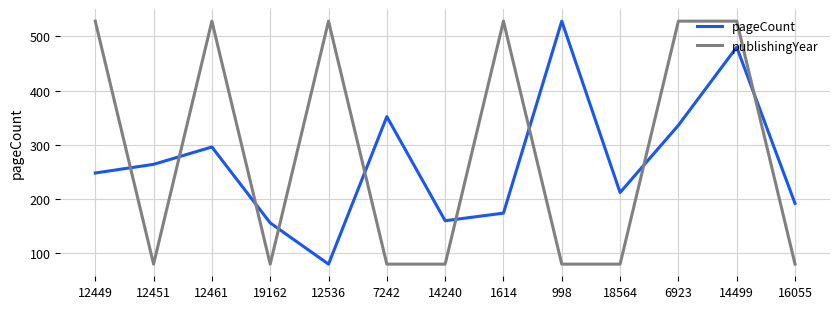

At which category is the sum across all series the highest?

14499